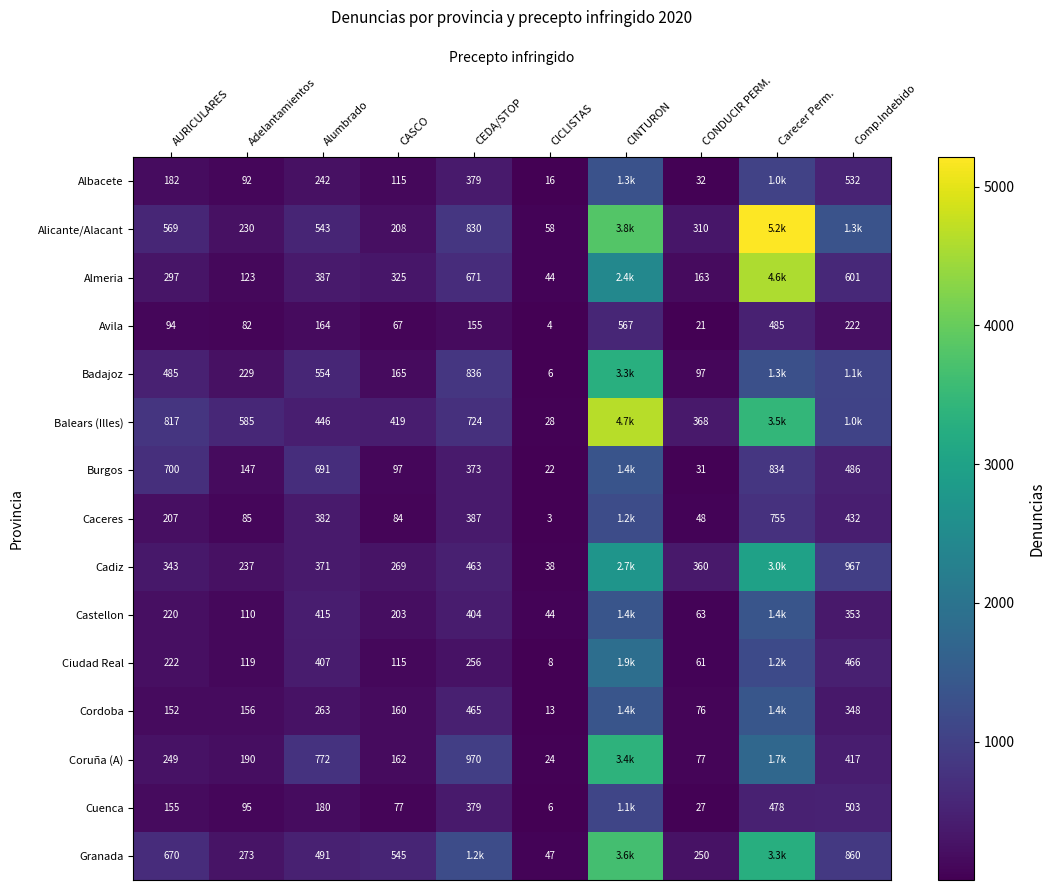

What is the highest value of the Coruña (A) series?

3381